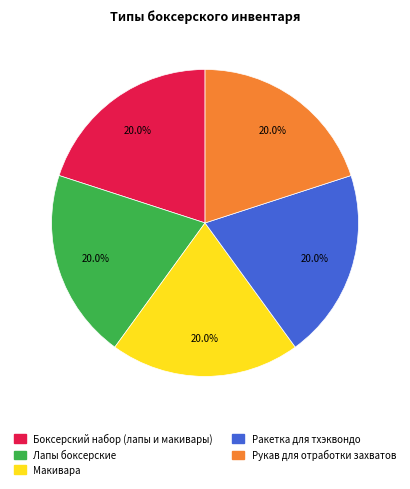

Does any single category account for the majority?

No